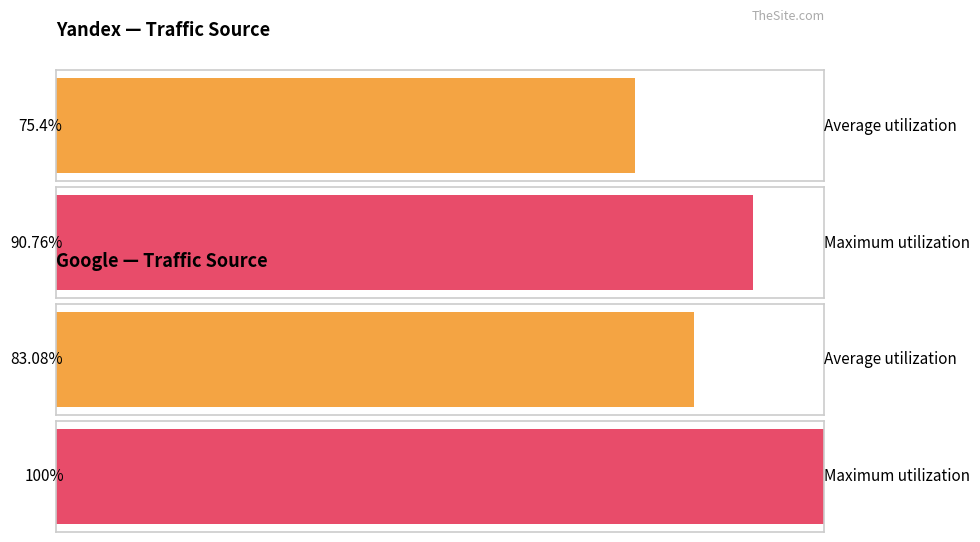

Which label corresponds to the smallest value in the chart?

Yandex